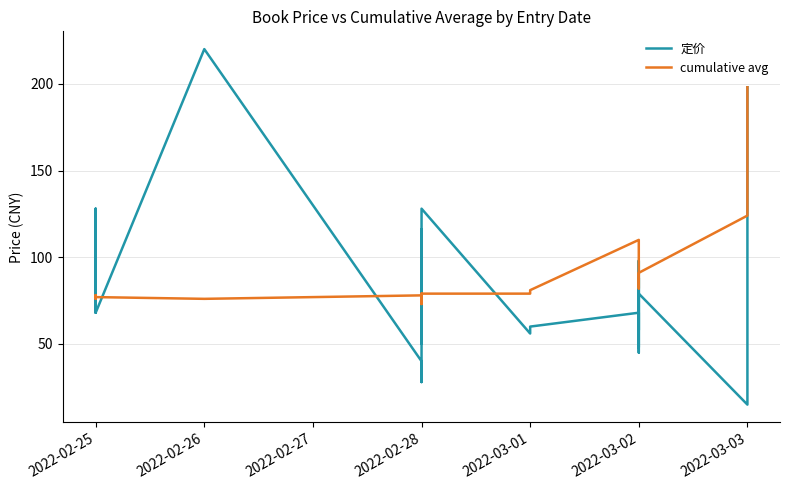

The value of cumulative avg at 2022-02-25 is 107. True or false?

False